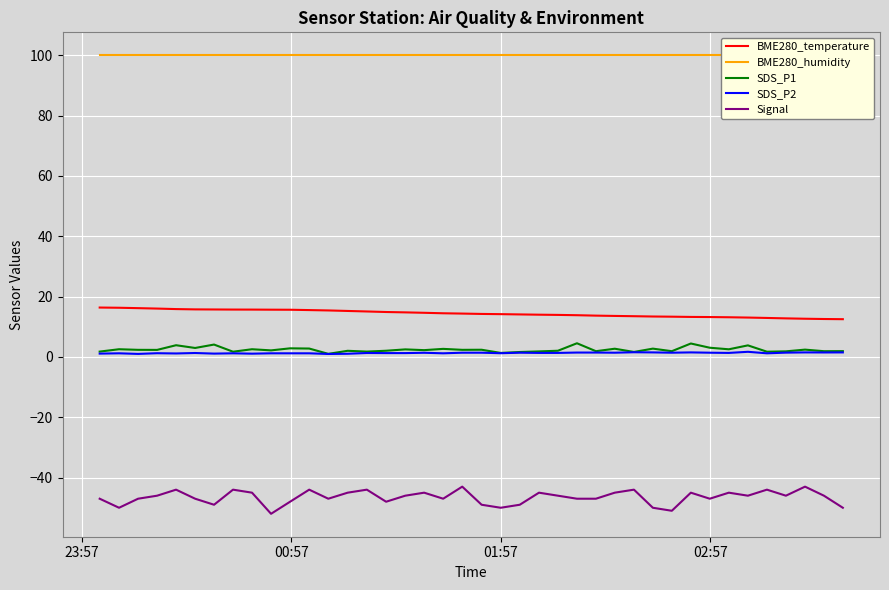

True or false: Signal and SDS_P2 cross at least once.

False